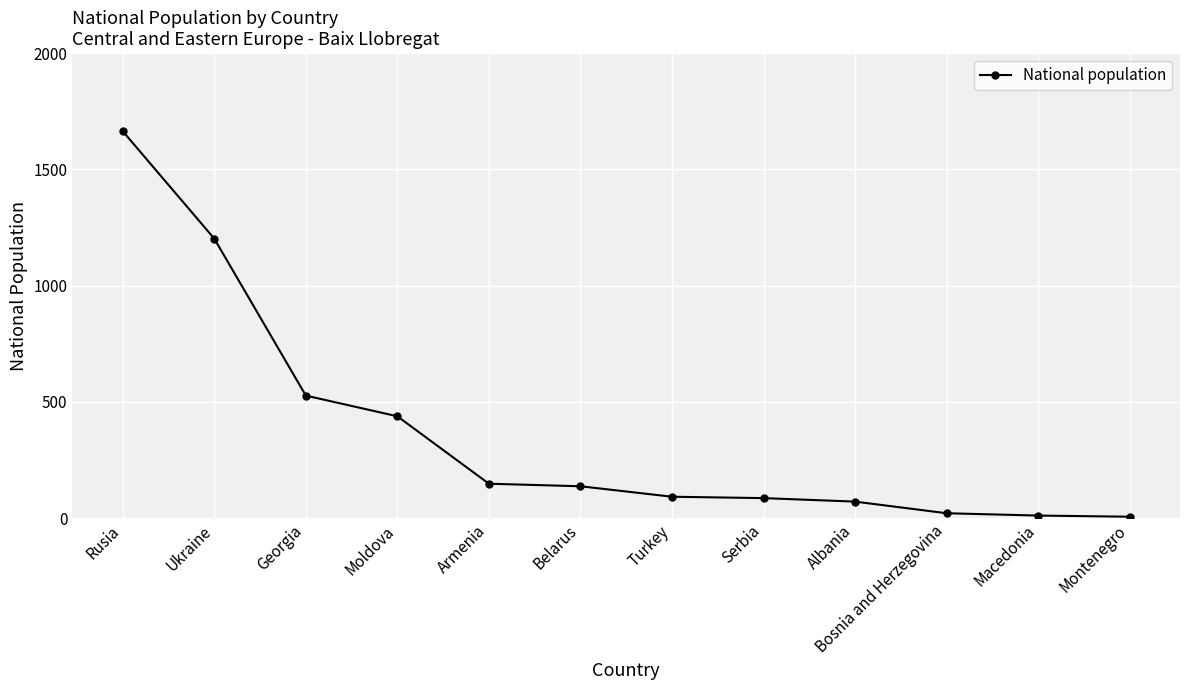

What position from the left is Montenegro?

12